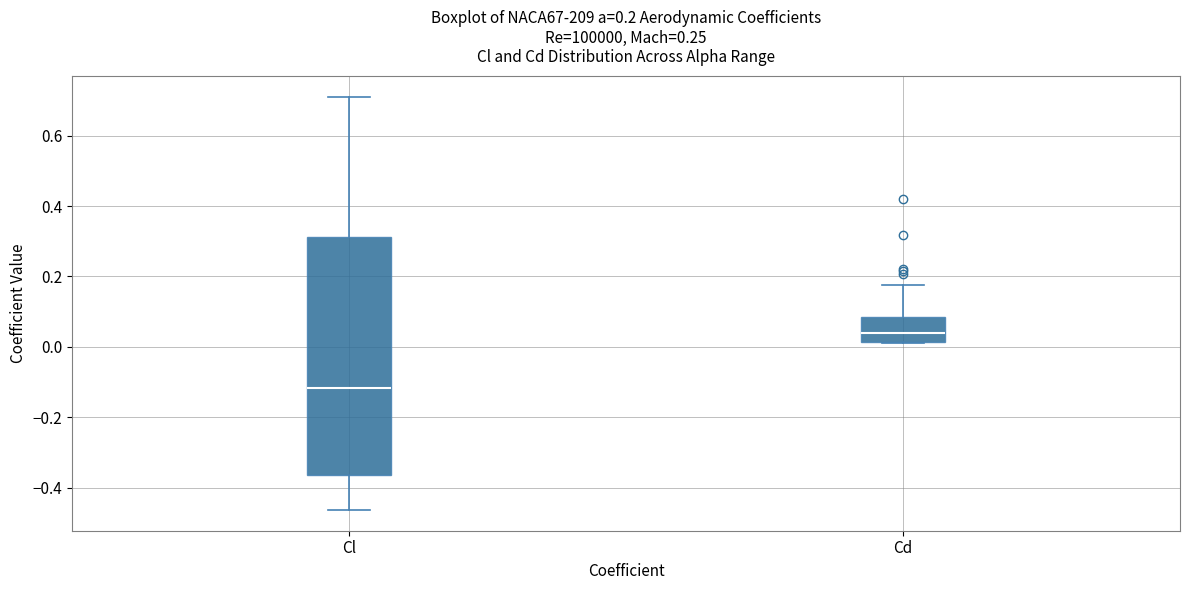

Which box has the lowest median line?

Cl